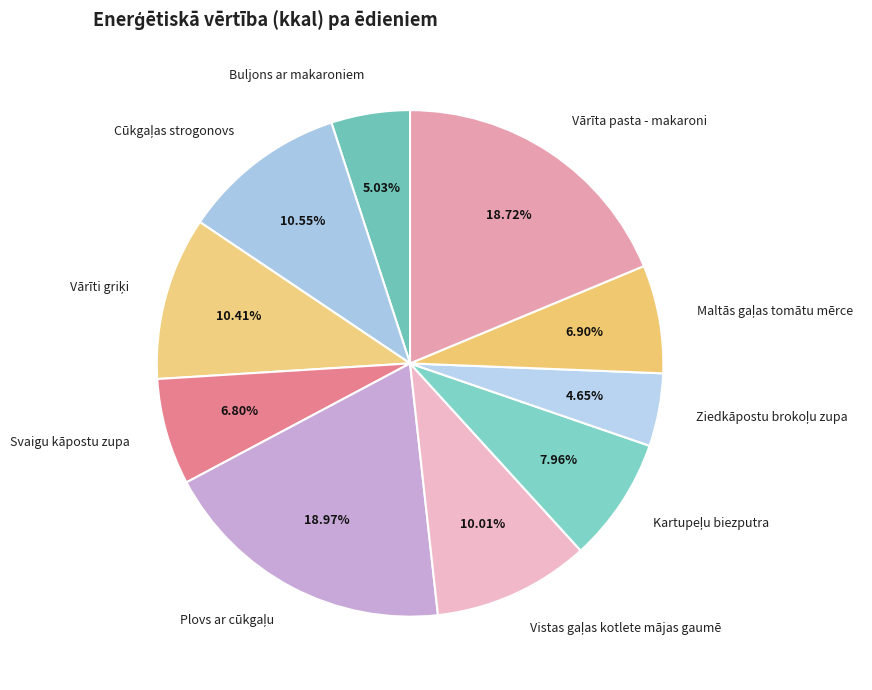

Count the number of slices in the pie.

10